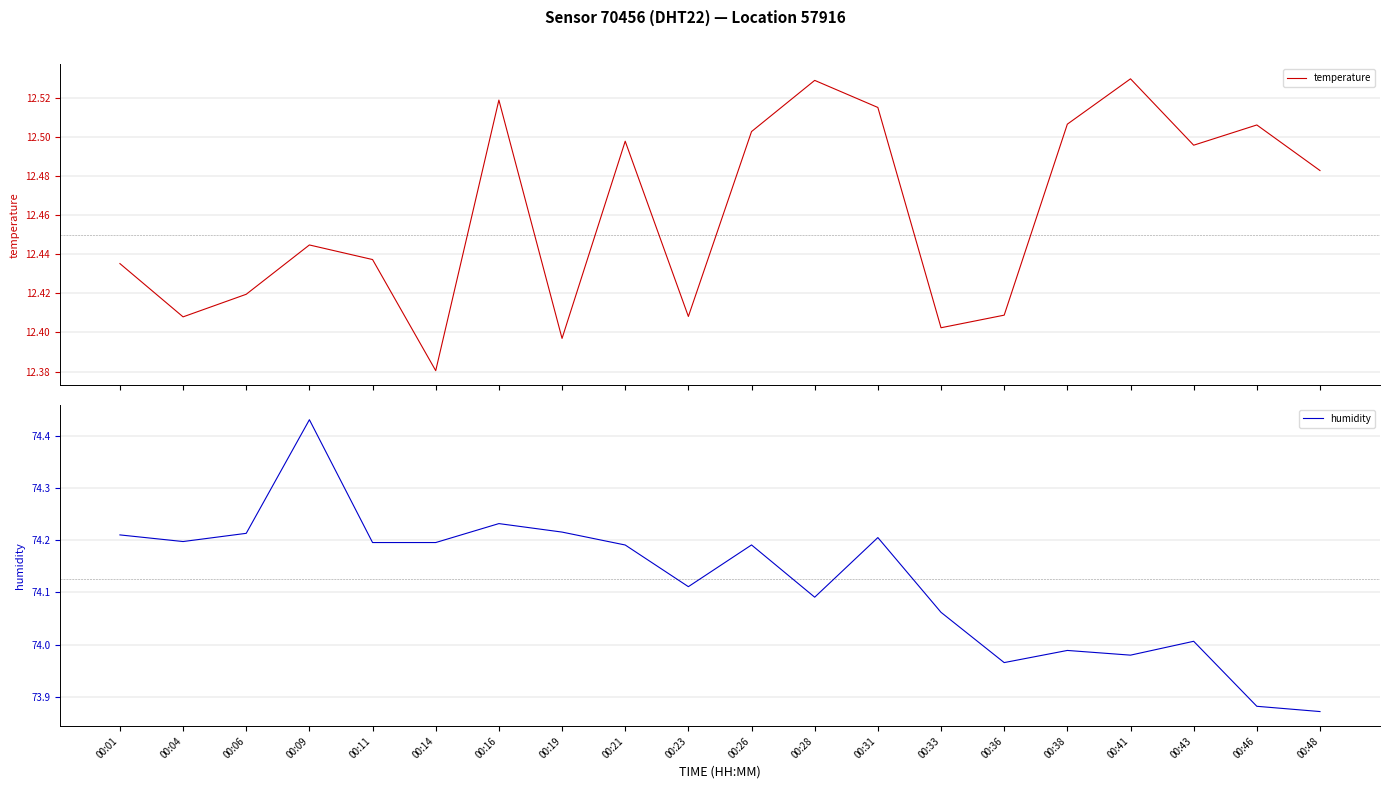

Which series has the widest spread of values?

humidity